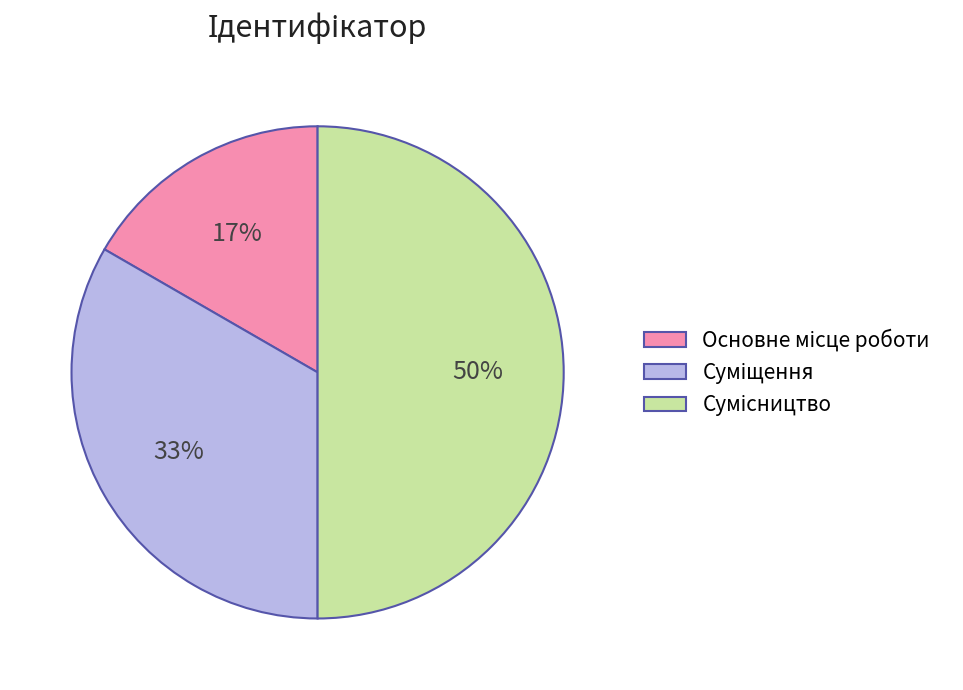

To the nearest percent, what is the difference between the largest and smallest slice percentages?

33%